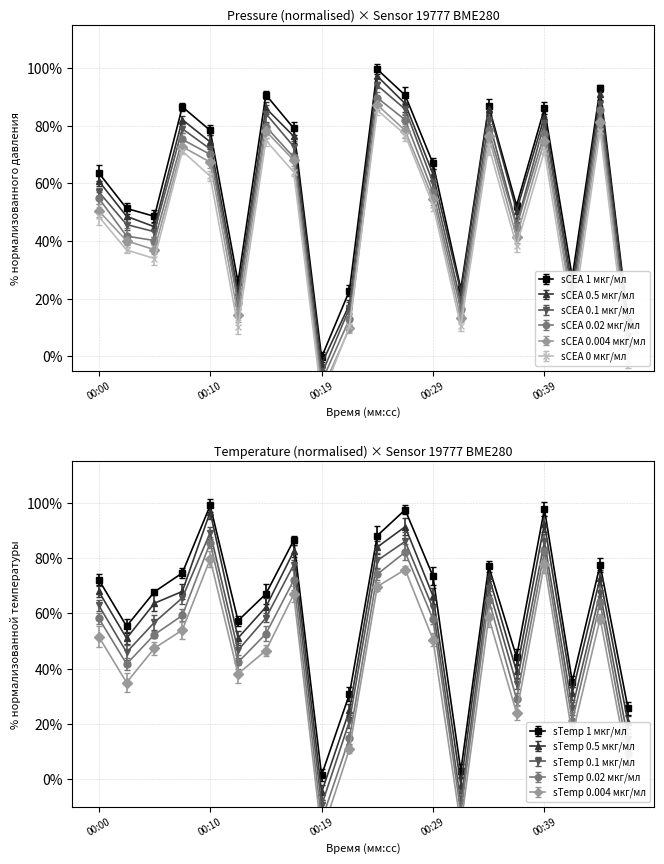

What is the difference between the maximum and minimum values in the pressure series?

100.5